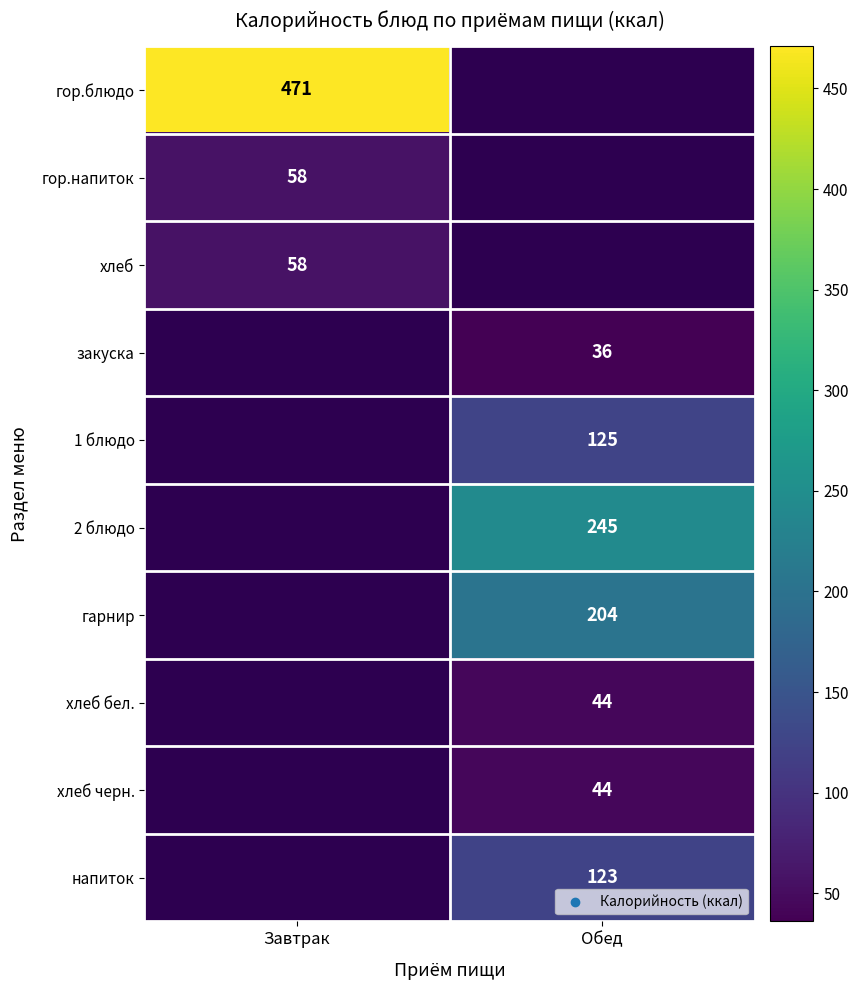

The гор.блюдо series shows 263 at Завтрак. True or false?

False